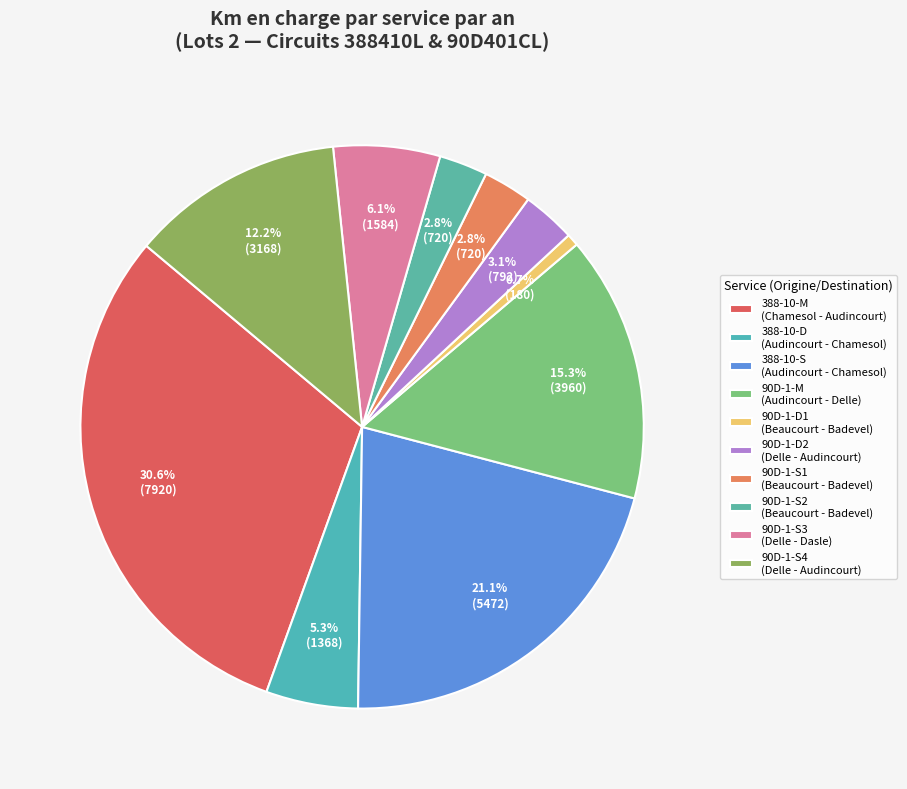

What is the total percentage of 90D-1-D1 and 388-10-D?

6.0%